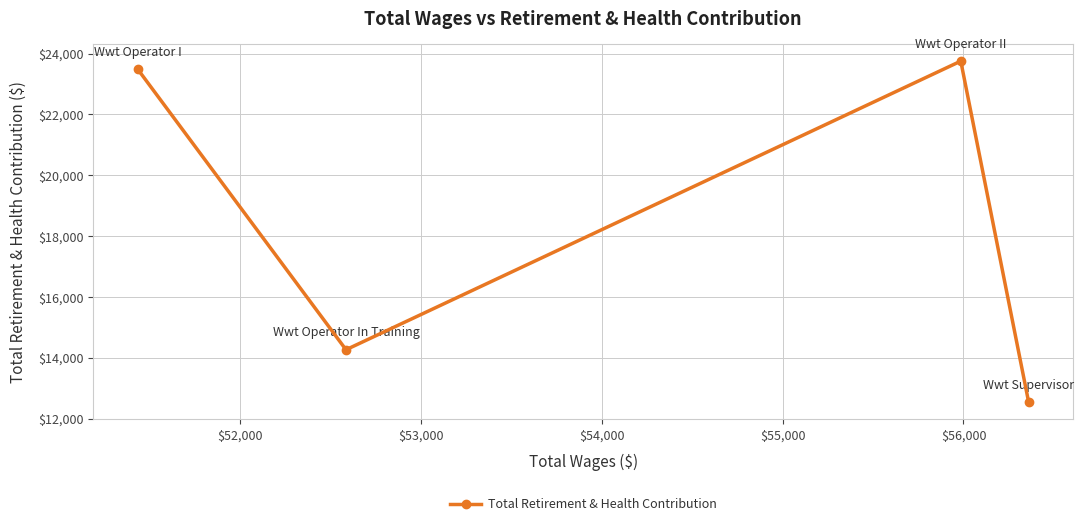

What is the minimum value shown in the chart?

12538